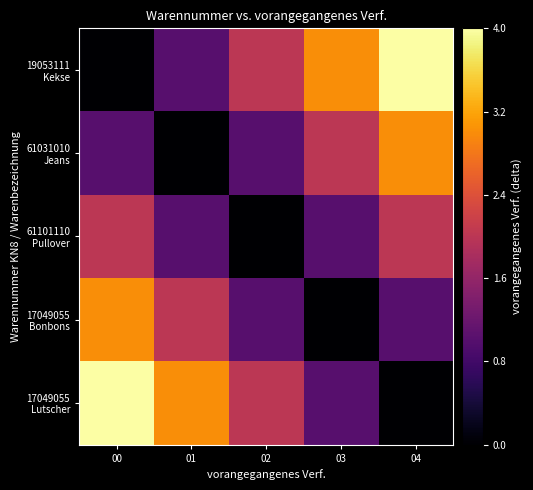

At how many categories does at least one series exceed 1?

5